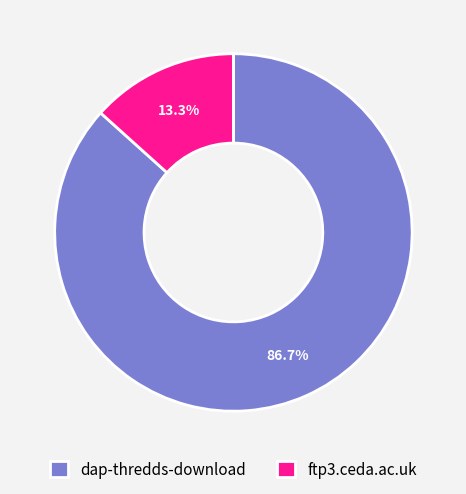

Is the sum of dap-thredds-download and ftp3.ceda.ac.uk greater than half?

Yes